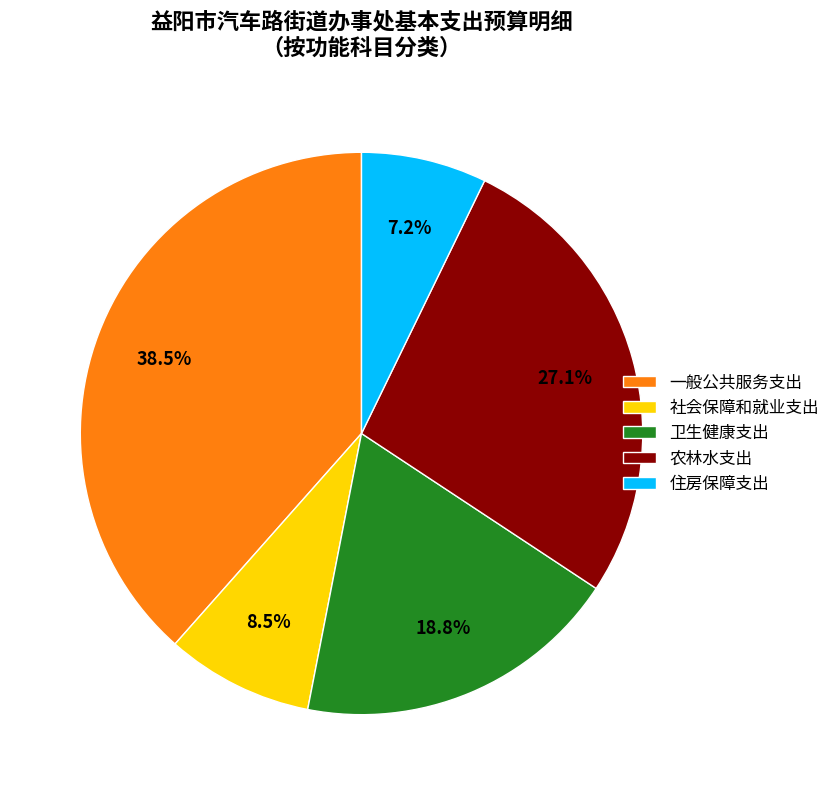

To the nearest percent, what is the combined percentage of 社会保障和就业支出 and 农林水支出?

36%